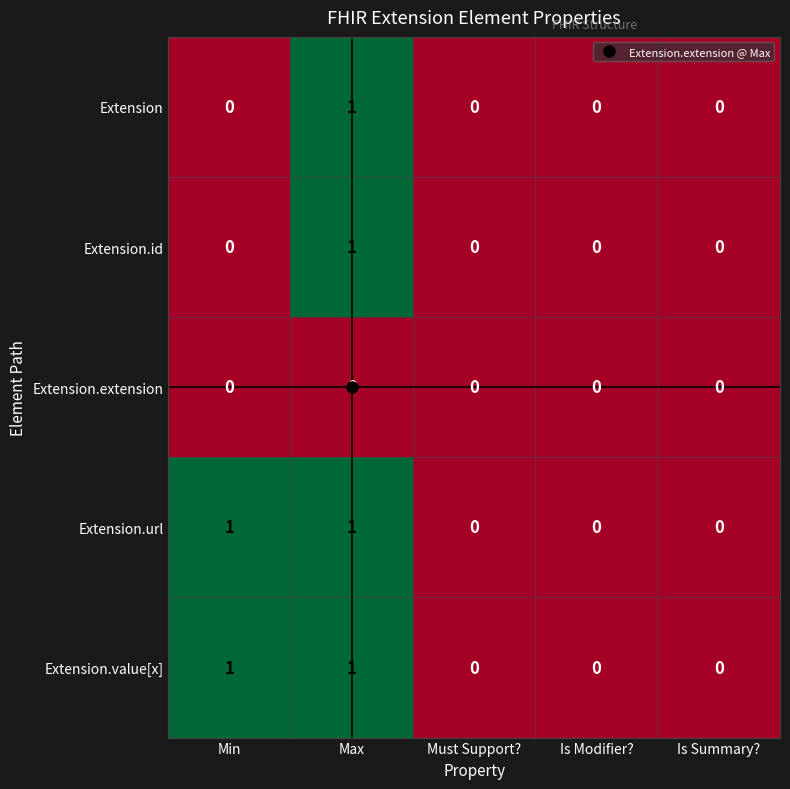

At which category is the sum across all series the highest?

Max